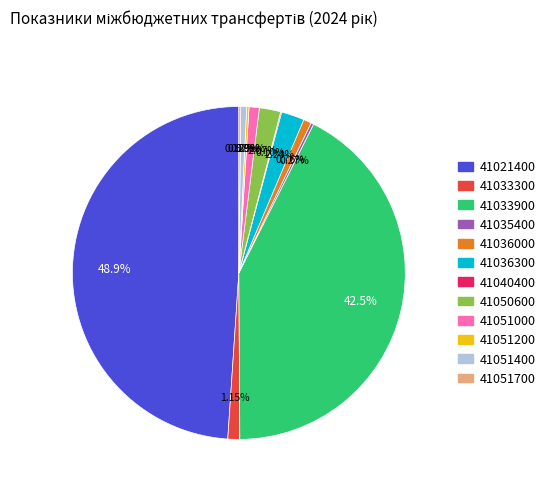

Which has a higher value, 41036300 or 41033900?

41033900